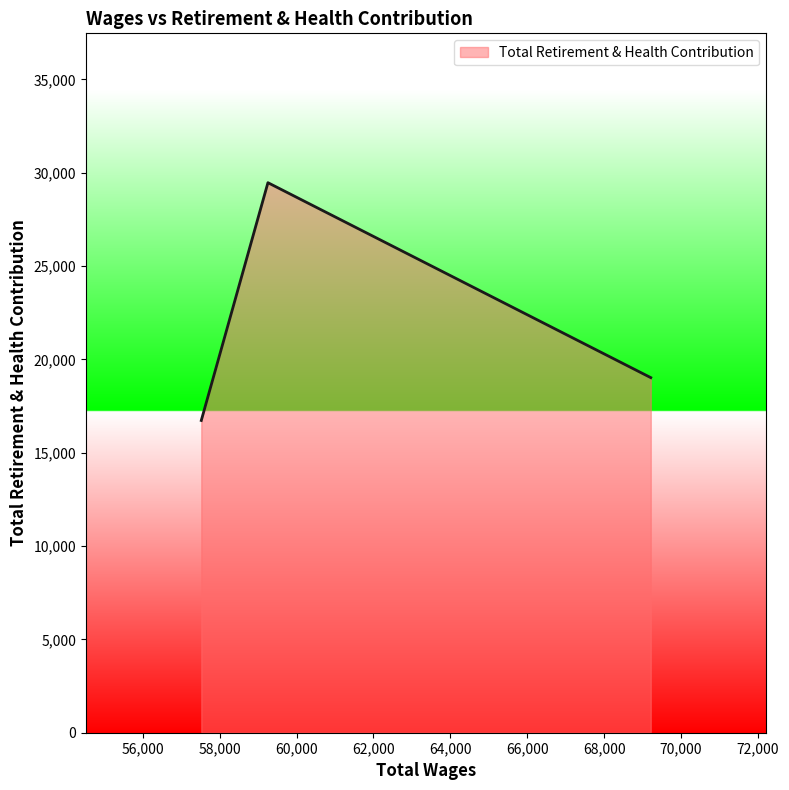

Count the number of data series in this chart.

1